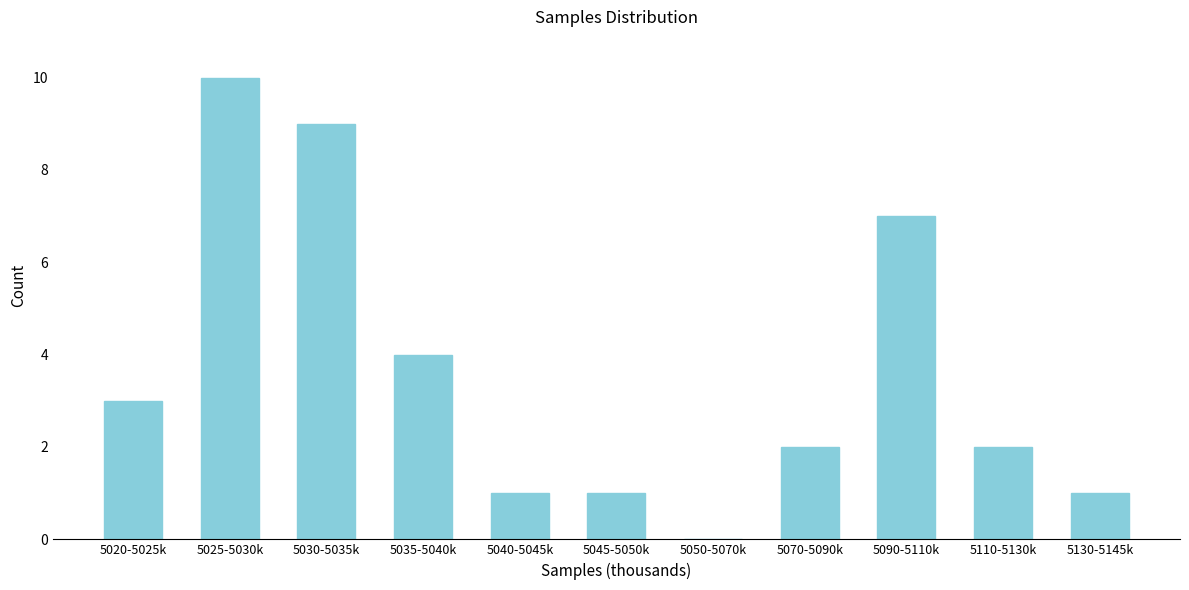

Reading left to right, transcribe all the data shown in this chart.

5020-5025k=3	5025-5030k=10	5030-5035k=9	5035-5040k=4	5040-5045k=1	5045-5050k=1	5050-5070k=0	5070-5090k=2	5090-5110k=7	5110-5130k=2	5130-5145k=1